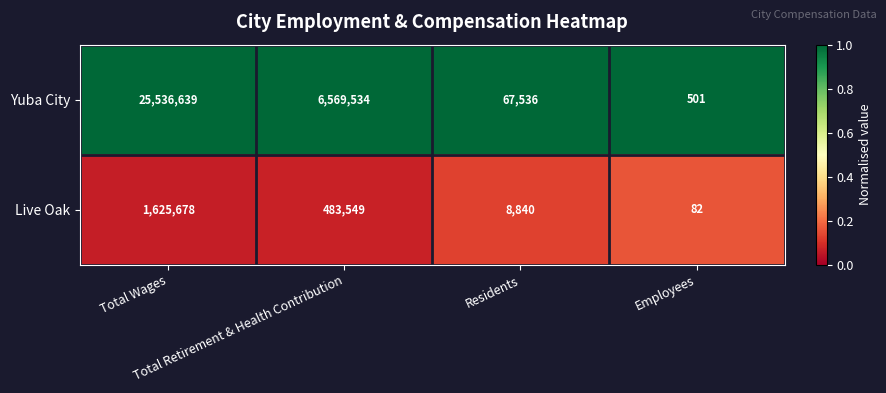

Which series has the largest total across all categories?

Yuba City